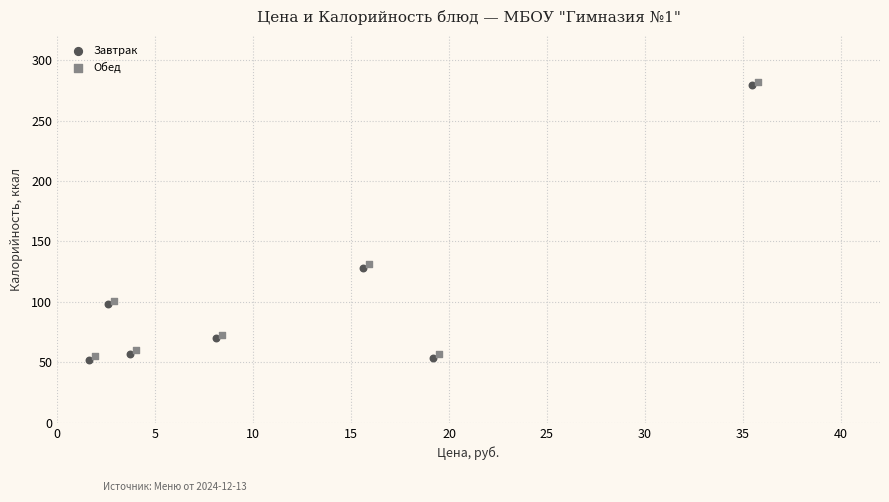

What are all the series names shown in the legend?

Завтрак, Обед